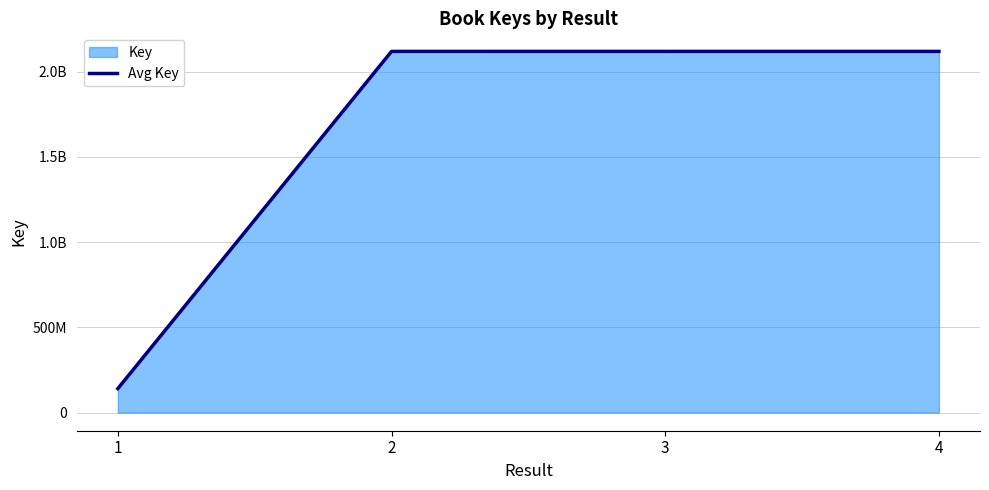

Count the number of values greater than 2117870764.

1